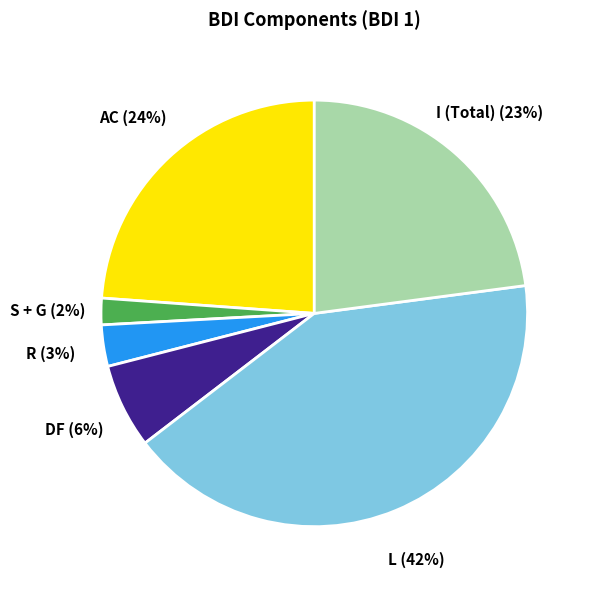

Rank the categories by value from lowest to highest.

S + G, R, DF, I (Total), AC, L